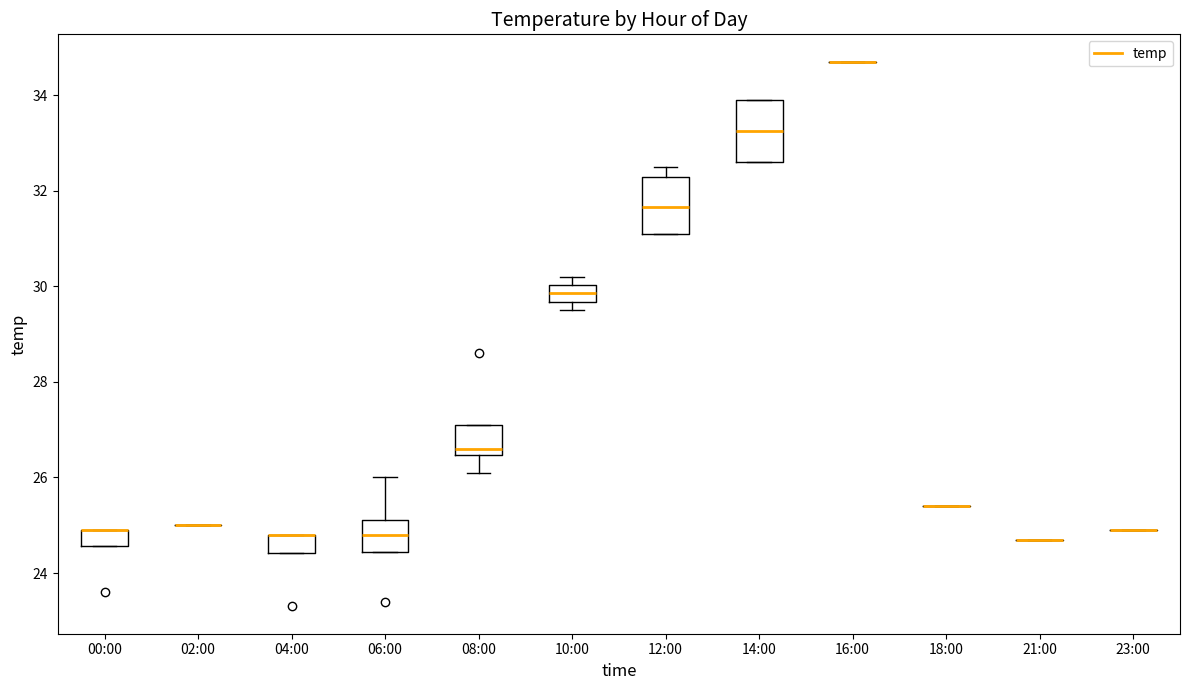

Reading left to right, read every box against the y-axis: the position of its median line, the range the box covers, and the ends of its whiskers. The values are not printed on the chart, so give them approximately, as read against the axis.

00:00: median 25.0 (drawn on the box's upper edge), box 24.6 to 25.0, whiskers 24.6 to 25.0
02:00: box collapsed to a line at 25.0, whiskers 25.0 to 25.0
04:00: median 24.8 (drawn on the box's upper edge), box 24.4 to 24.8, whiskers 24.4 to 24.8
06:00: median 24.8, box 24.4 to 25.2, whiskers 24.4 to 26.0
08:00: median 26.6, box 26.4 to 27.2, whiskers 26.2 to 27.2
10:00: median 29.8, box 29.6 to 30.0, whiskers 29.6 (below the box's lower edge) to 30.2
12:00: median 31.6, box 31.2 to 32.2, whiskers 31.2 to 32.6
14:00: median 33.2, box 32.6 to 34.0, whiskers 32.6 to 34.0
16:00: box collapsed to a line at 34.8, whiskers 34.8 to 34.8
18:00: box collapsed to a line at 25.4, whiskers 25.4 to 25.4
21:00: box collapsed to a line at 24.8, whiskers 24.8 to 24.8
23:00: box collapsed to a line at 25.0, whiskers 25.0 to 25.0